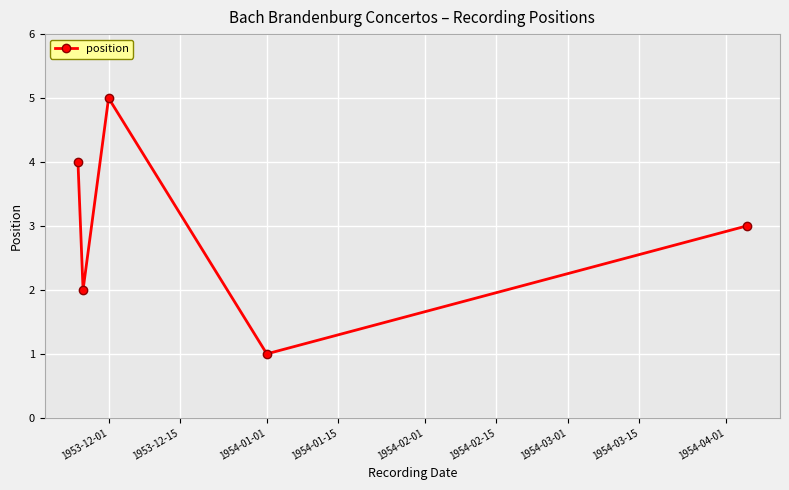

What is the average value?

3